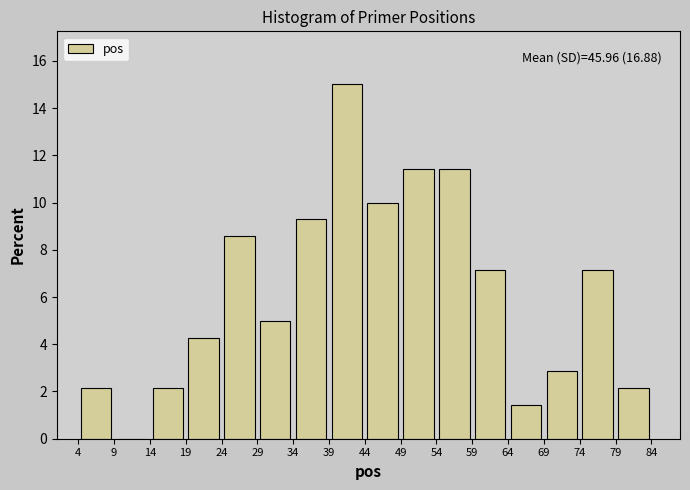

Over which range of the x-axis is the bar tallest?

39 to 44